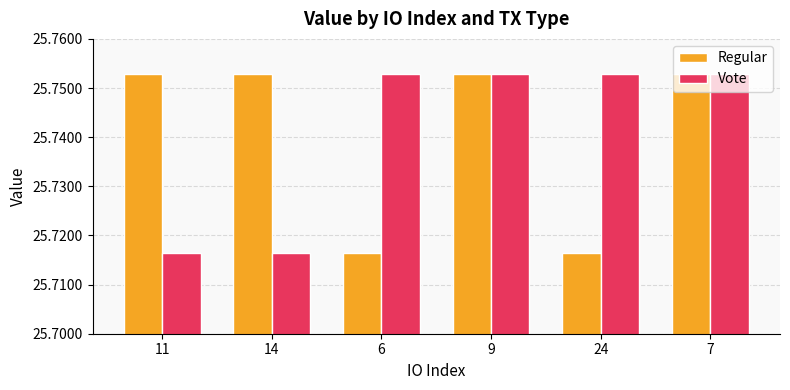

The value of Vote at 6 is 9.2. True or false?

False